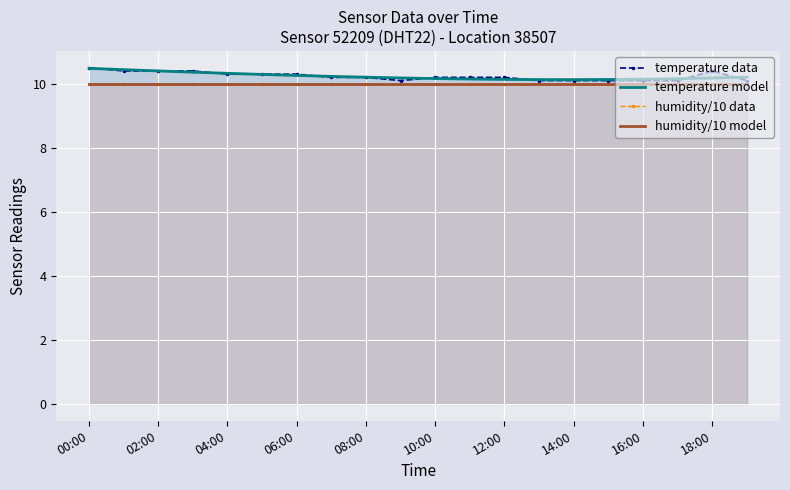

True or false: temperature data has a value of 10.3 at 04:00.

True